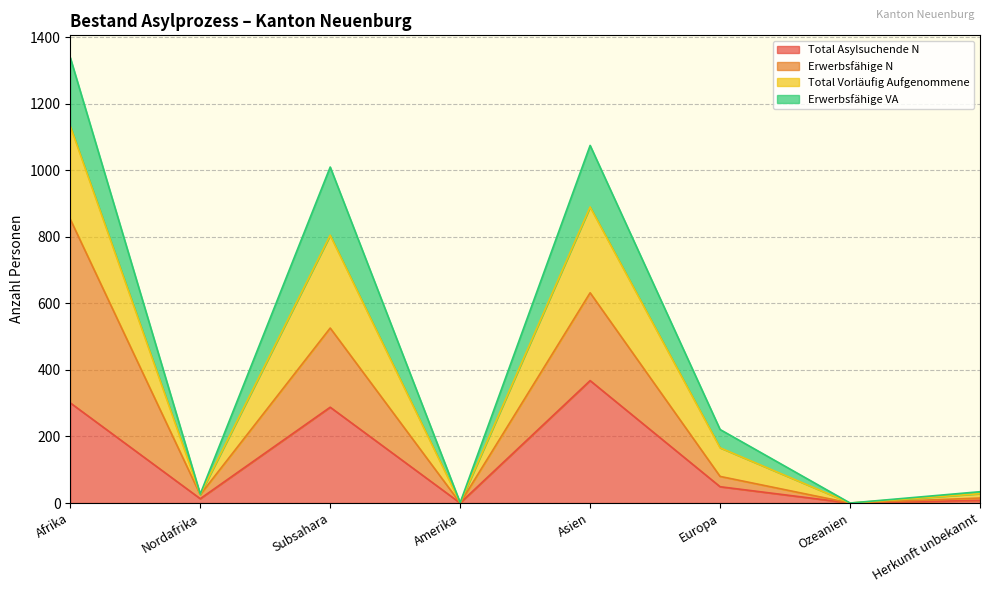

What is the maximum value for Total Asylsuchende N?

368